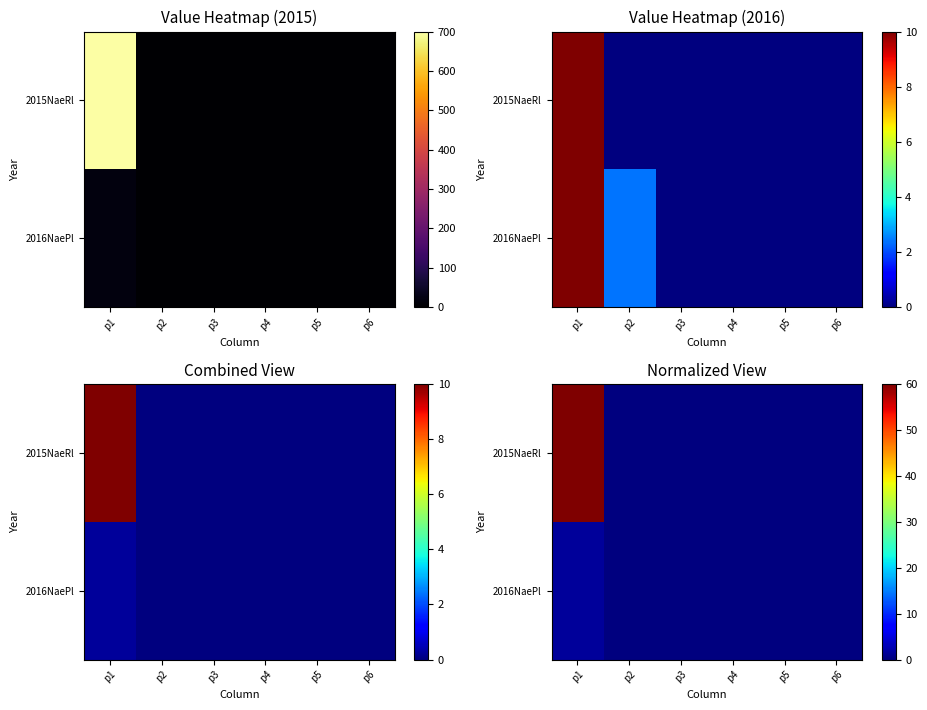

The value of 2016NaePl at p1 is 1.5. True or false?

True